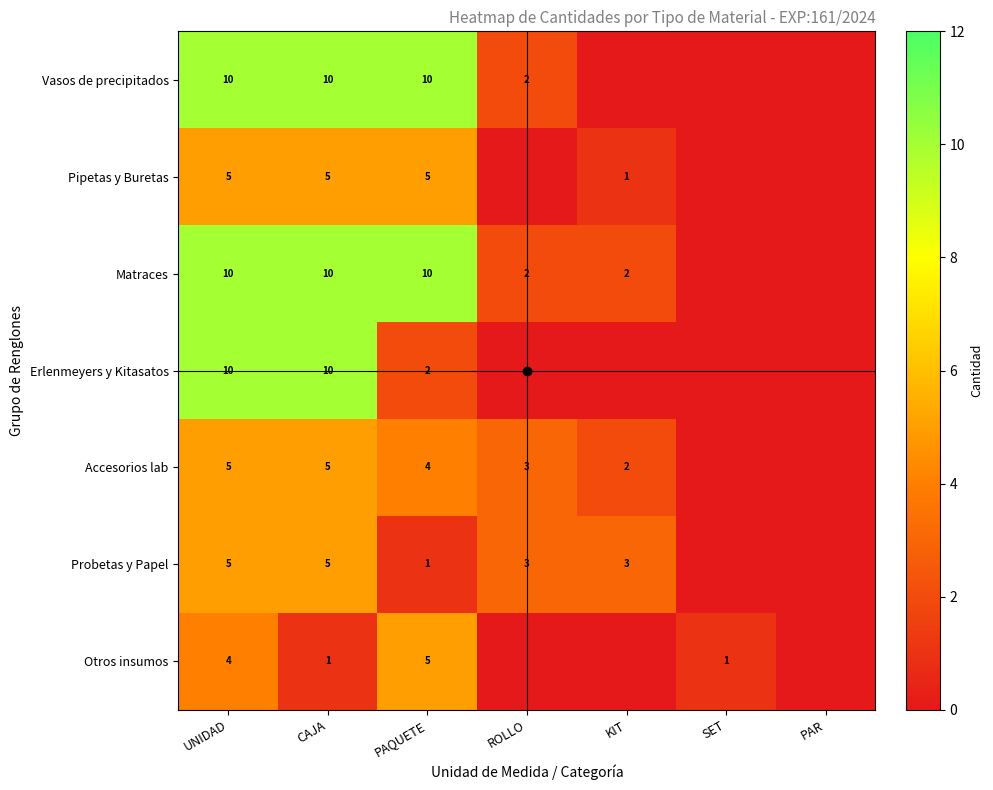

How many values in the Otros insumos series are below 1?

3